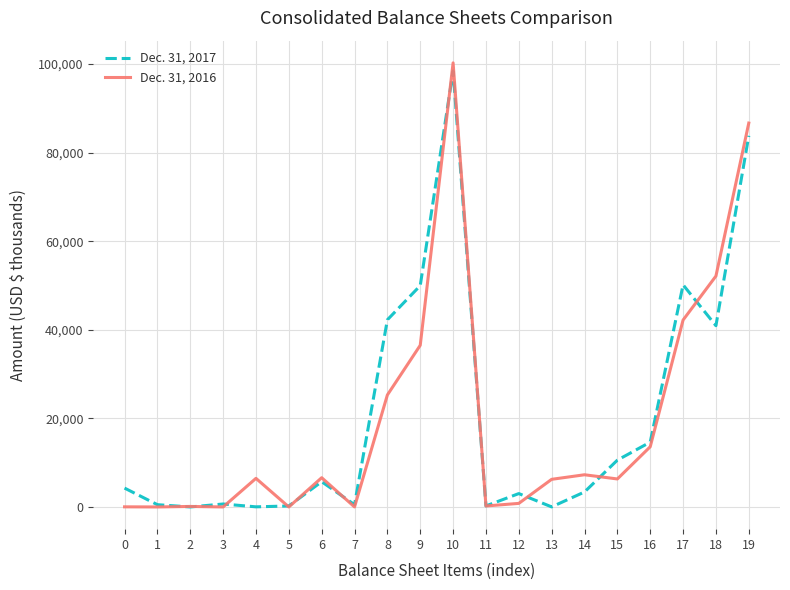

At which category is the sum across all series the highest?

10